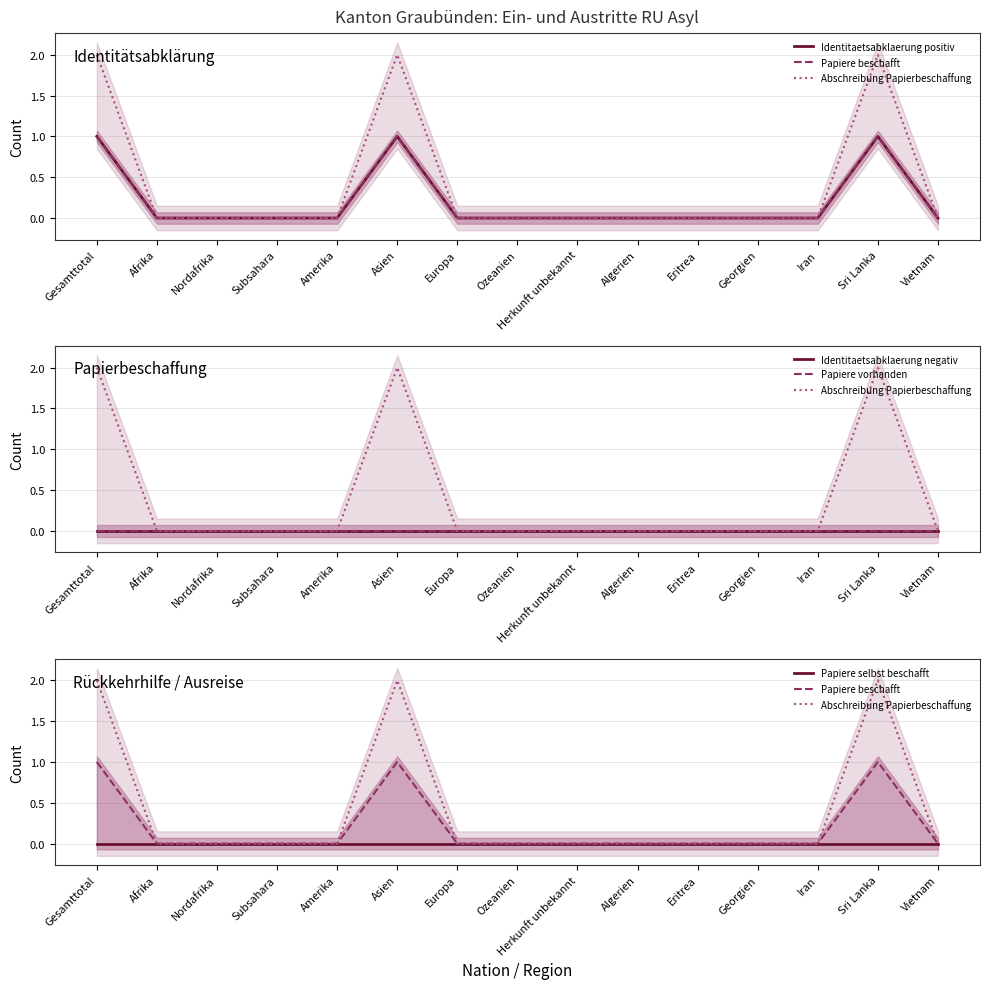

True or false: Abschreibung Papierbeschaffung and Papiere selbst beschafft cross at least once.

False